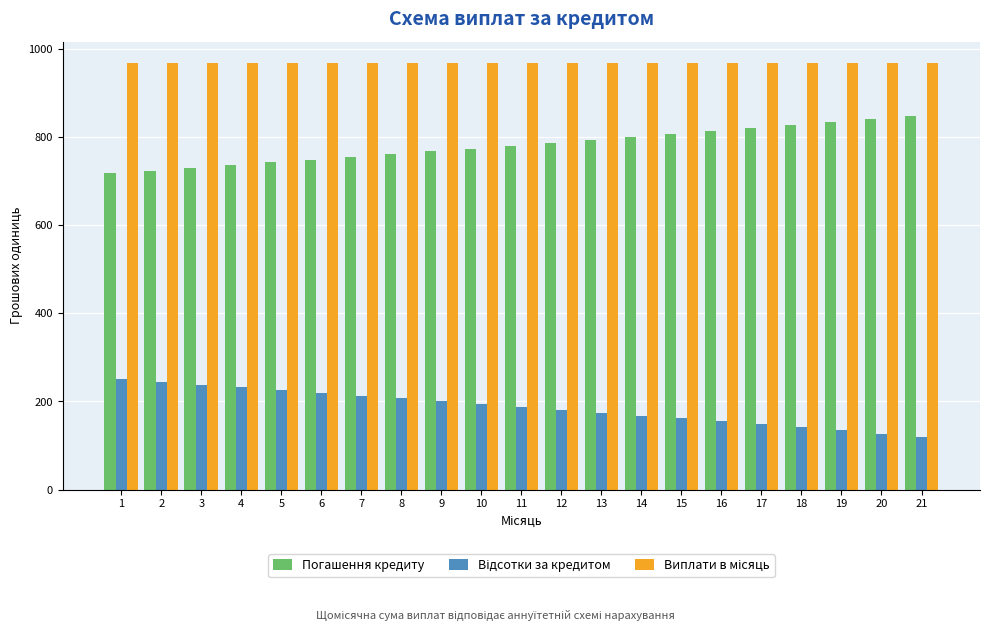

What is the smallest value displayed?

120.4